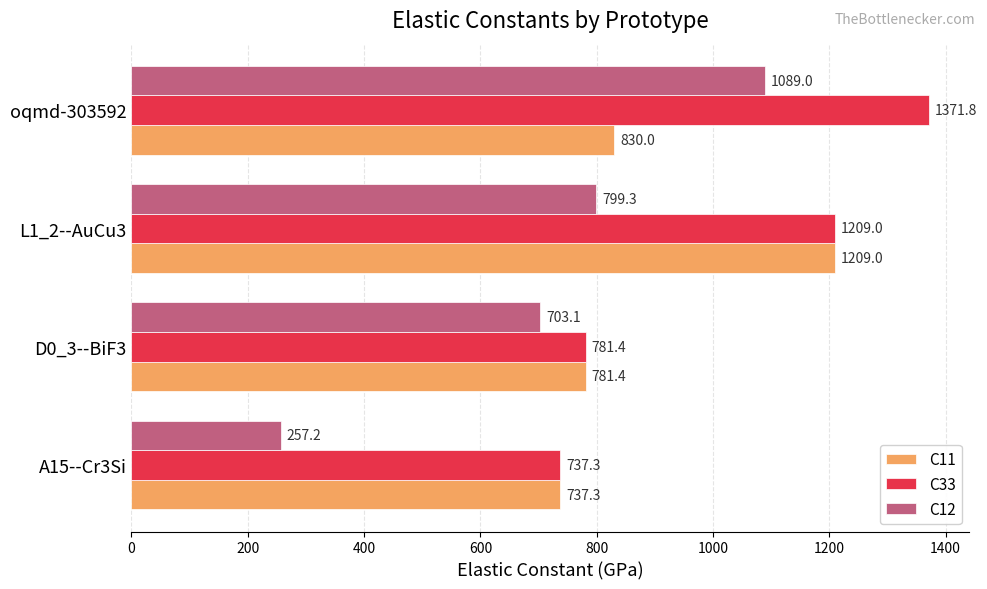

List the labels in order of C12 value, largest first.

oqmd-303592, L1_2--AuCu3, D0_3--BiF3, A15--Cr3Si